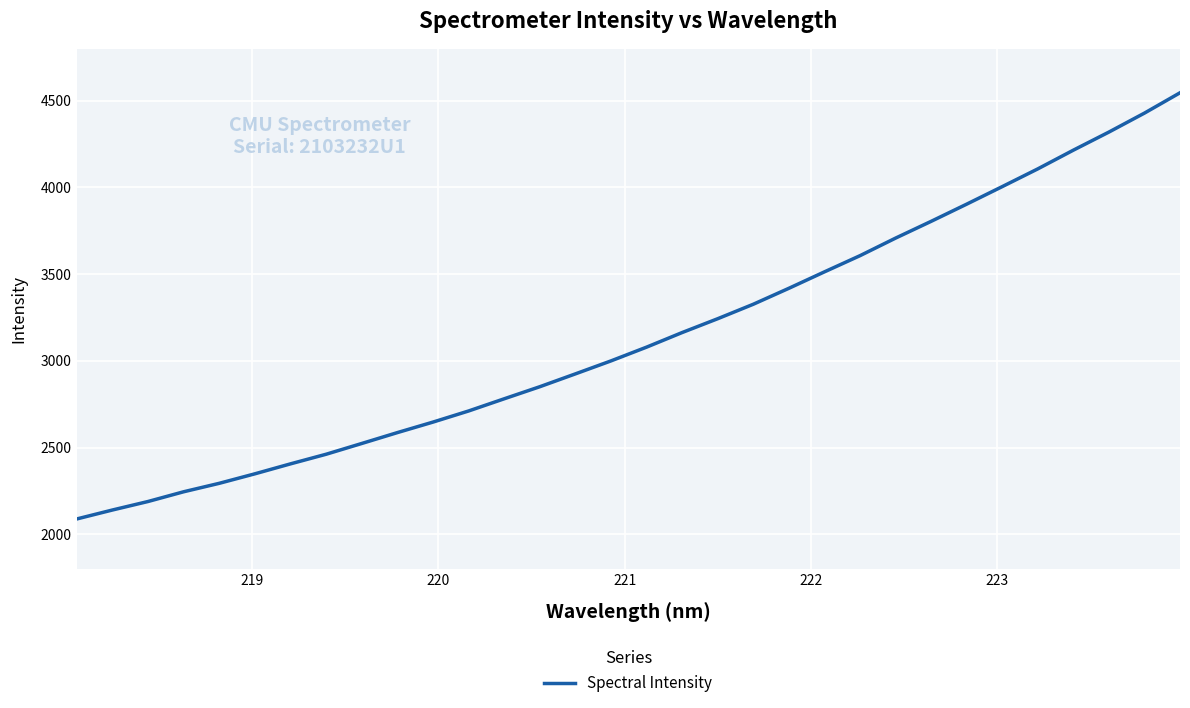

How many values are below 3078?

16